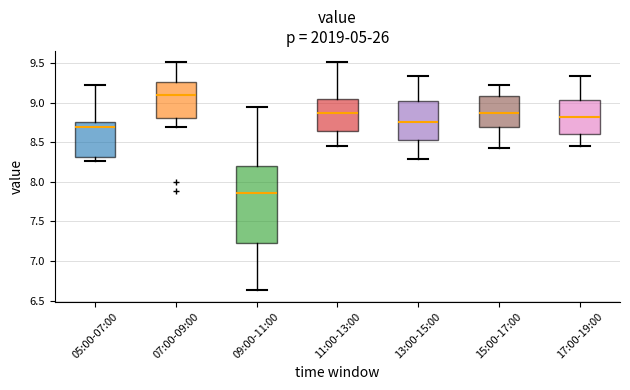

Which box's median line is the highest?

07:00-09:00